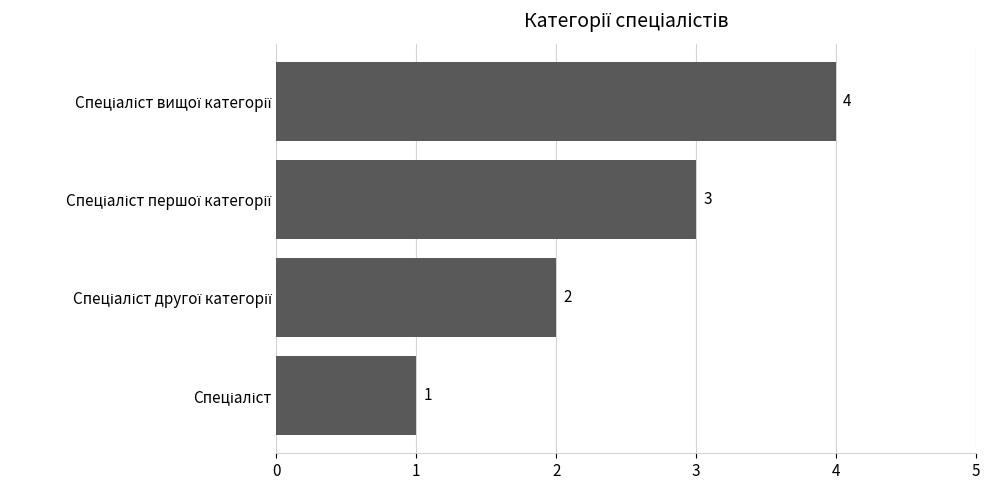

What is the greatest value displayed?

4